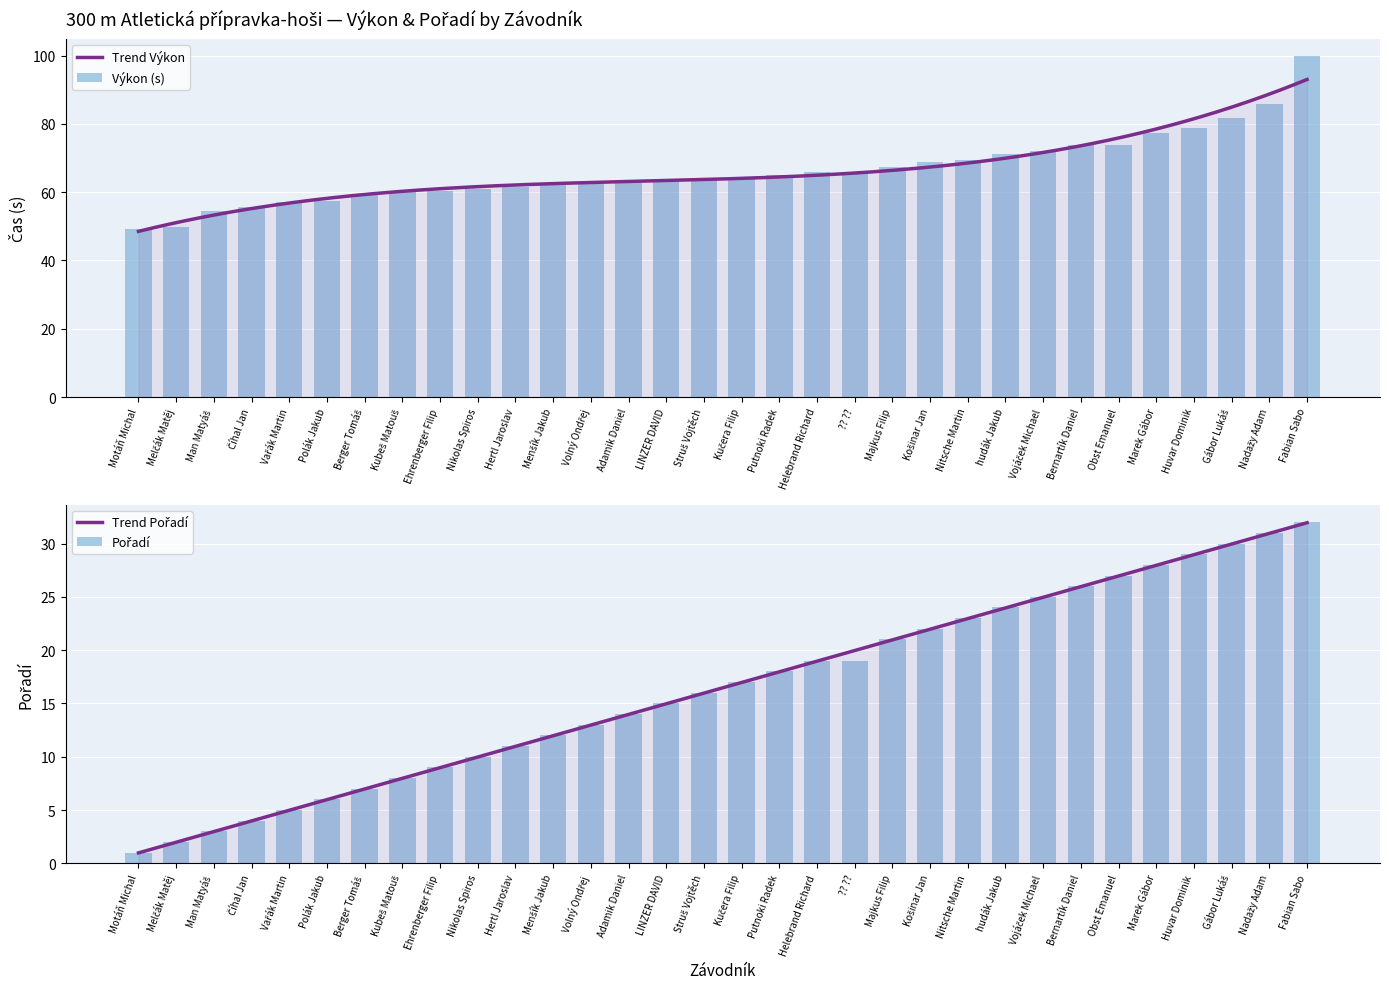

Where is Výkon nearest to the value 74?

Obst Emanuel